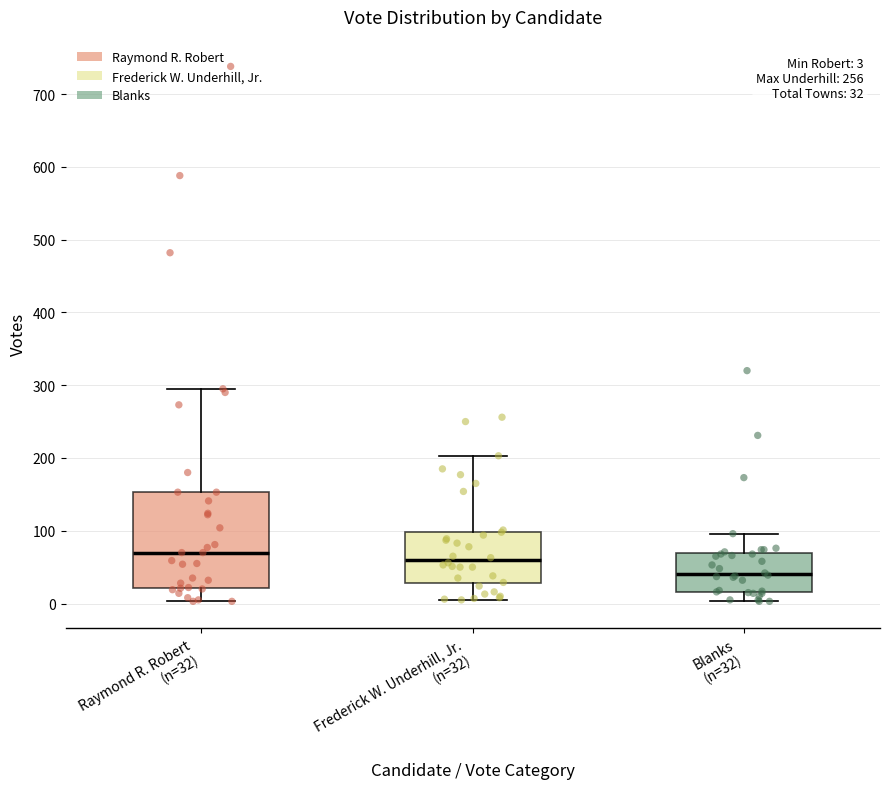

Comparing the boxes themselves (not the whiskers), which one is the tallest?

Raymond R. Robert (n=32)